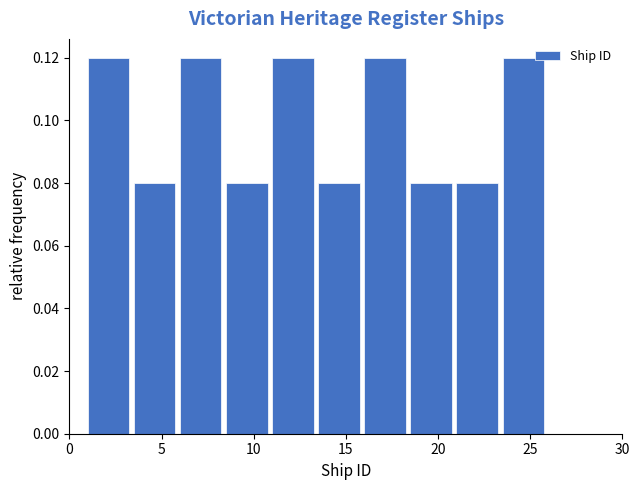

Reading left to right, list every bar in this chart as the range it spans on the x-axis followed by its height. The values are not printed on the chart, so give them approximately, as read against the axis.

1.0 to 3.5: 0.12
3.5 to 6.0: 0.08
6.0 to 8.5: 0.12
8.5 to 11.0: 0.08
11.0 to 13.5: 0.12
13.5 to 16.0: 0.08
16.0 to 18.5: 0.12
18.5 to 21.0: 0.08
21.0 to 23.5: 0.08
23.5 to 26.0: 0.12